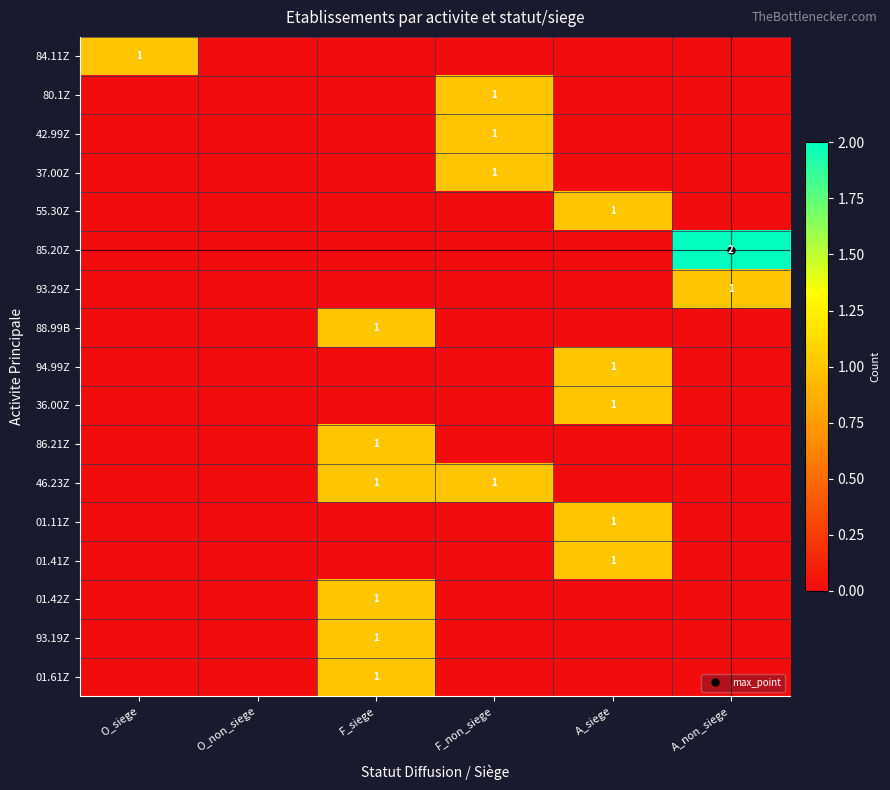

What is the difference between the maximum and minimum values in the 85.20Z series?

2